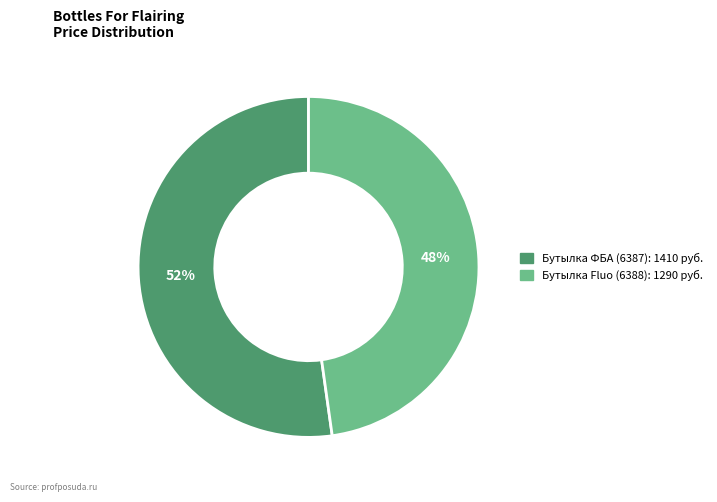

To the nearest percent, what is the difference between the largest and smallest slice percentages?

4%